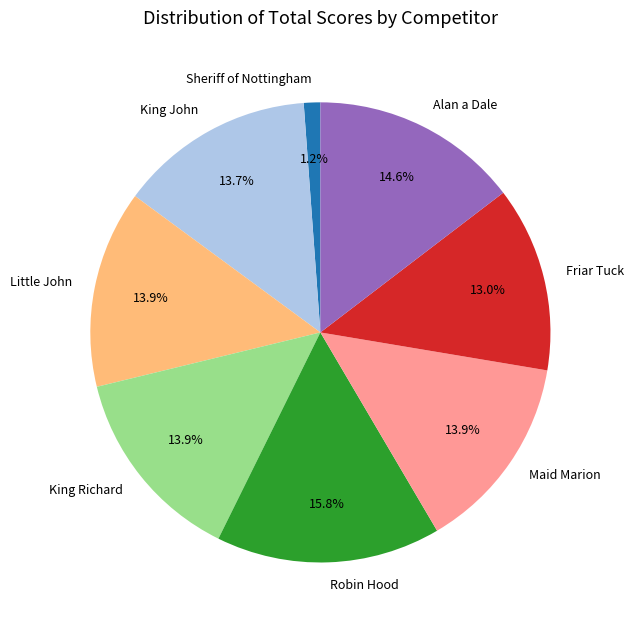

What is the ratio of the value at Little John to the value at Robin Hood?

0.9